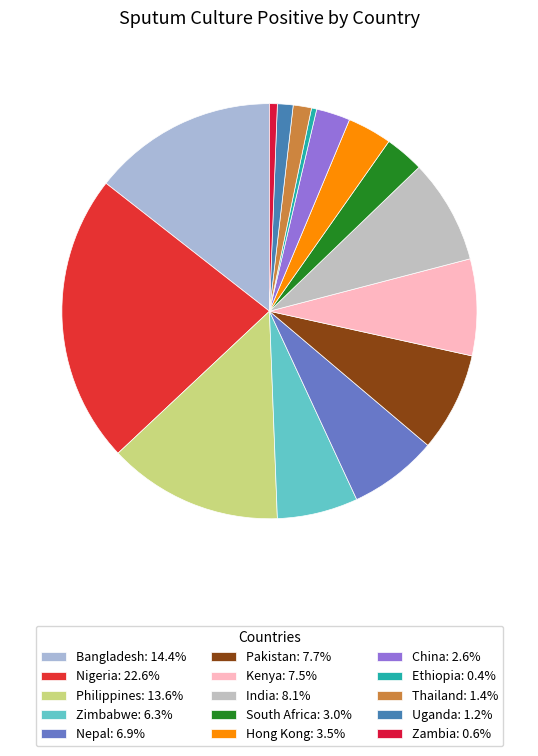

To the nearest percent, what is the difference between the largest and smallest slice percentages?

22%